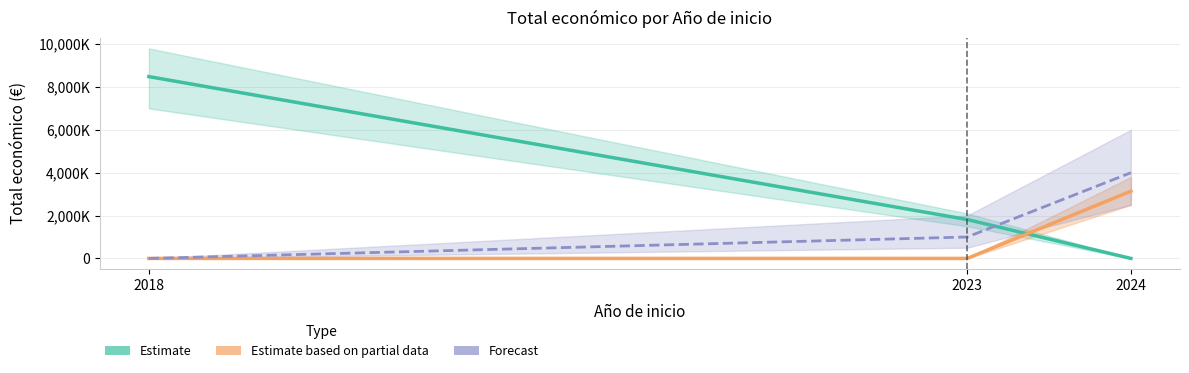

True or false: Estimate has a value of 13768965 at 2018.

False